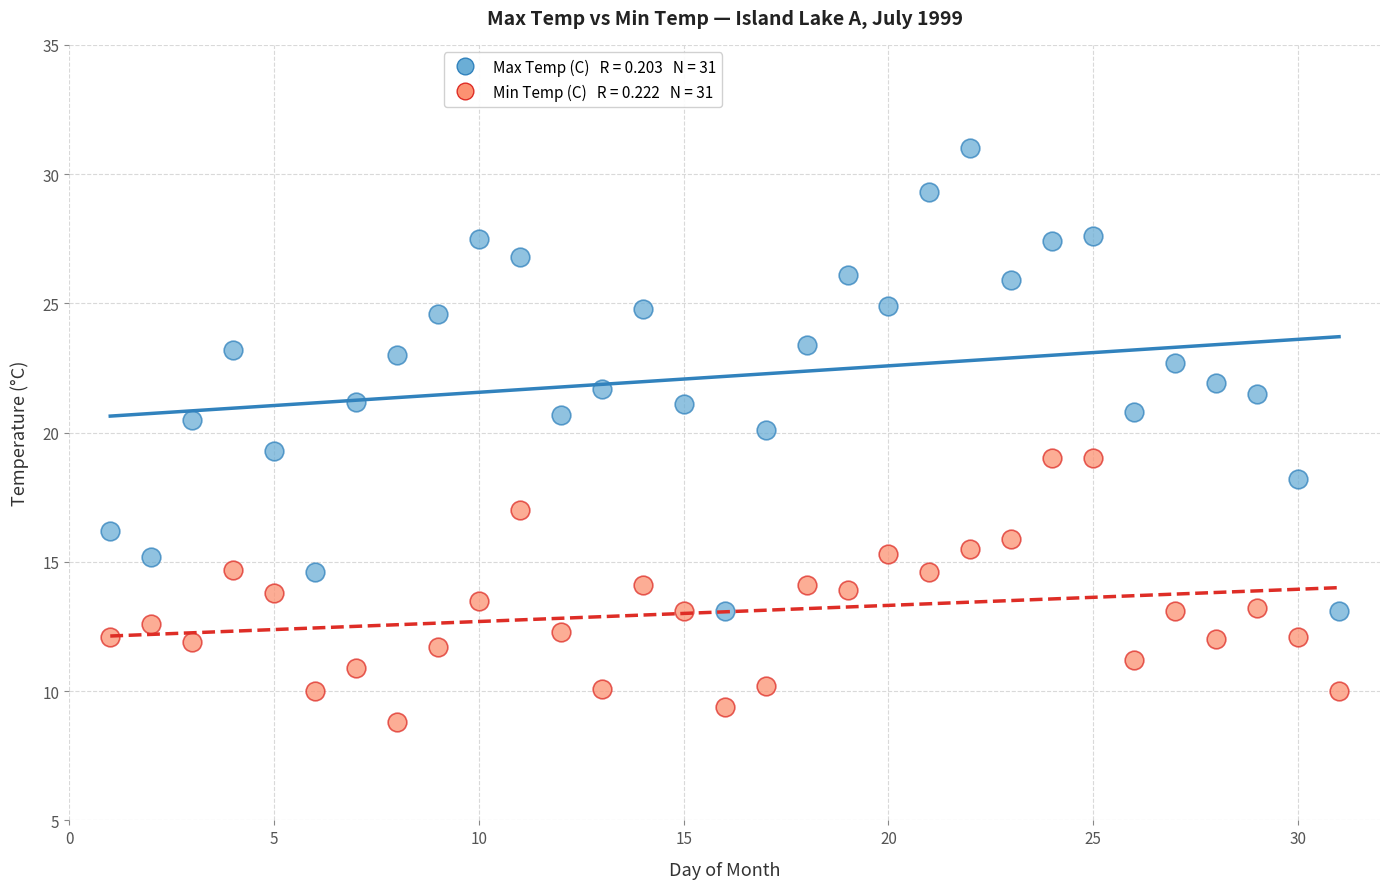

Across all data points, what is the range of Y values (max minus min)?

22.2